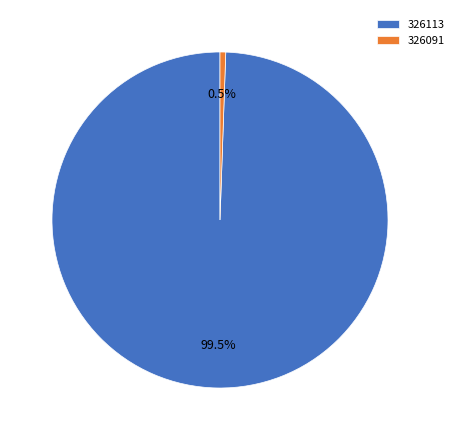

What percentage is NOT represented by 326113?

0.5%